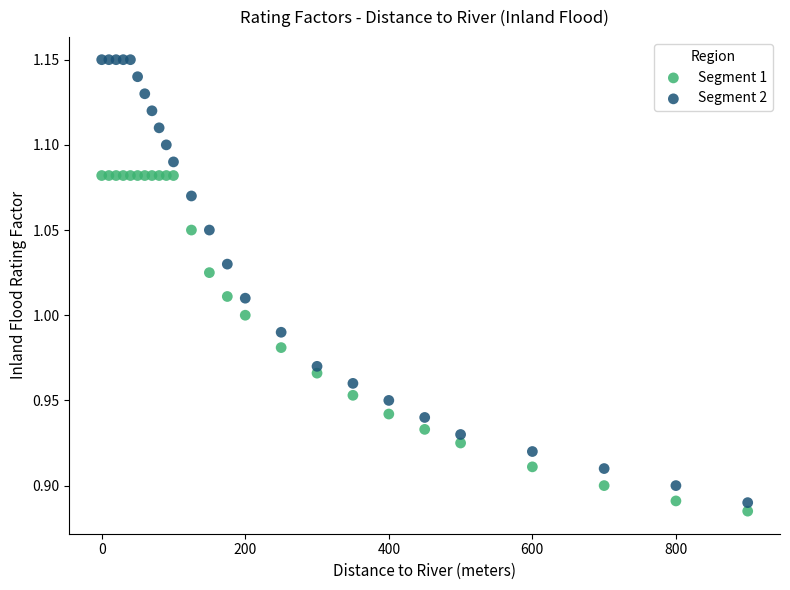

What is the X range (max minus min) for the scatter plot?

900.0